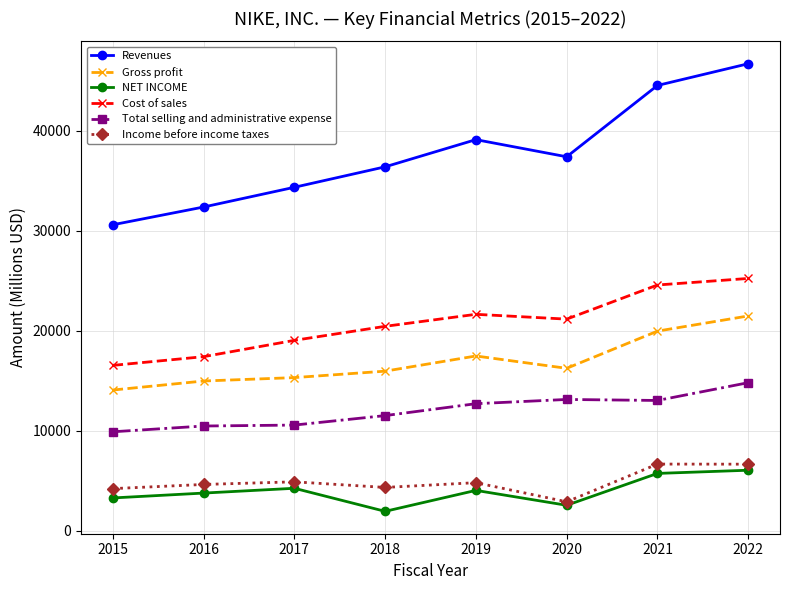

True or false: Income before income taxes and Cost of sales intersect in this chart.

False